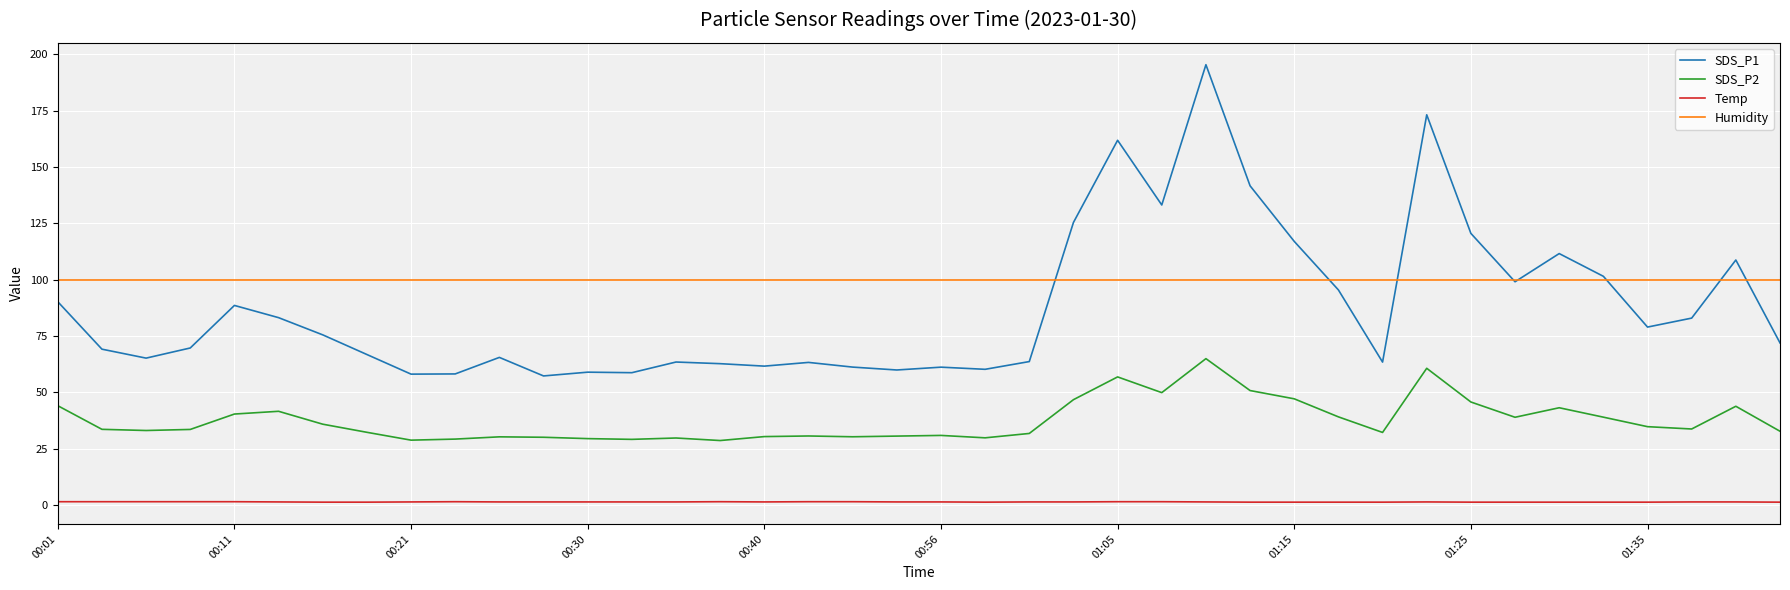

What is the minimum value for SDS_P2?

28.6